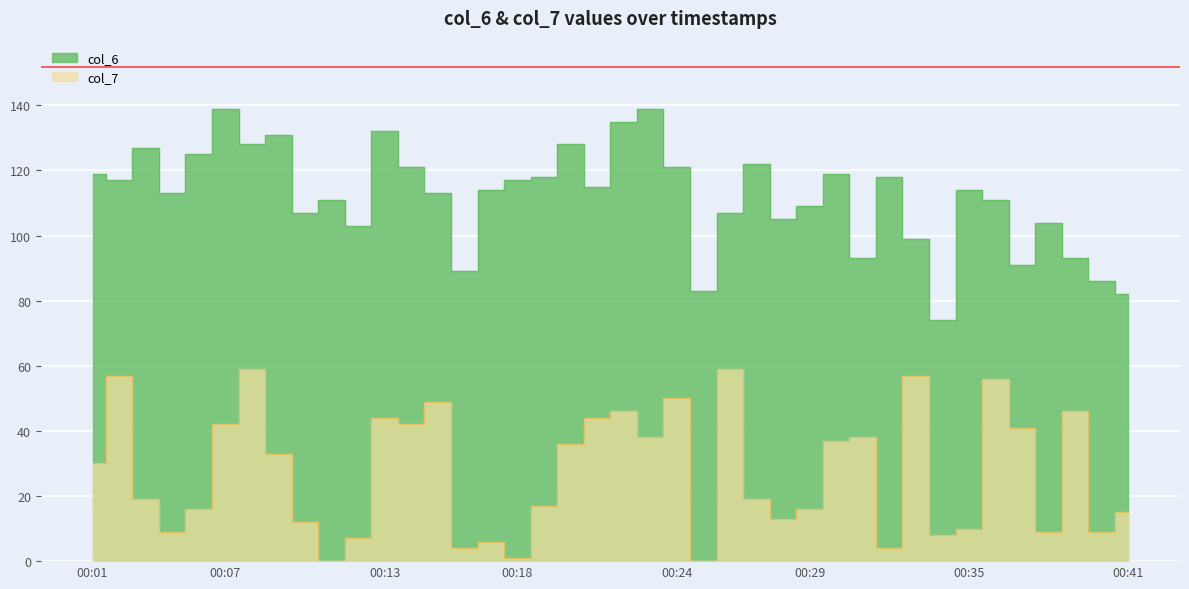

Reading right to left, extract all data points from this chart.

col_6: 82	86	93	104	91	111	114	74	99	118	93	119	109	105	122	107	83	121	139	135	115	128	118	117	114	89	113	121	132	103	111	107	131	128	139	125	113	127	117	119
col_7: 15	9	46	9	41	56	10	8	57	4	38	37	16	13	19	59	0	50	38	46	44	36	17	1	6	4	49	42	44	7	0	12	33	59	42	16	9	19	57	30